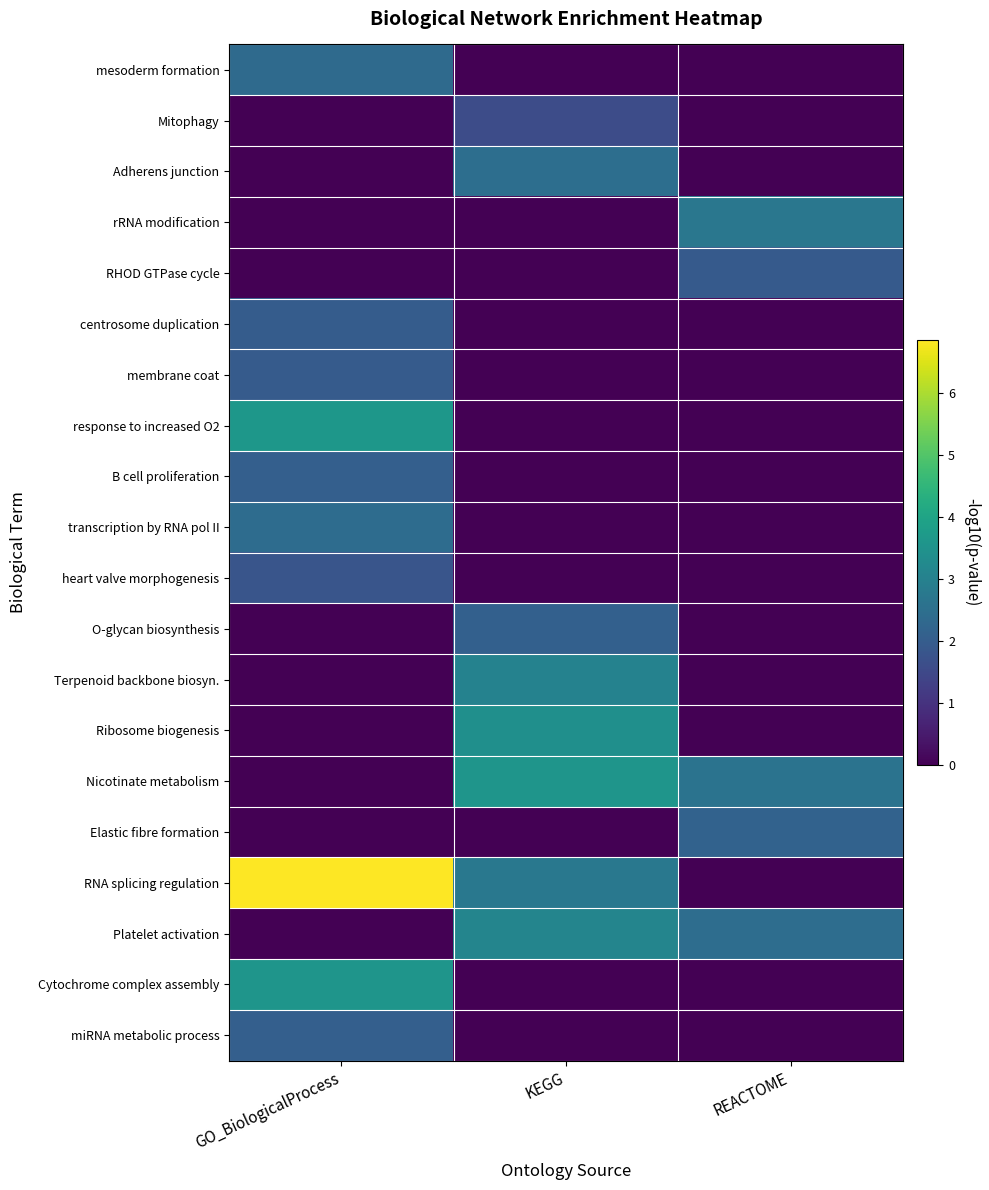

What is the total value across all series at GO_BiologicalProcess?

28.8